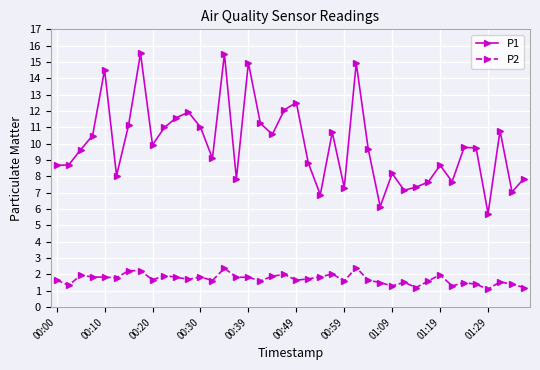

What is the value of the P2 point at the 2nd from the left?

1.3